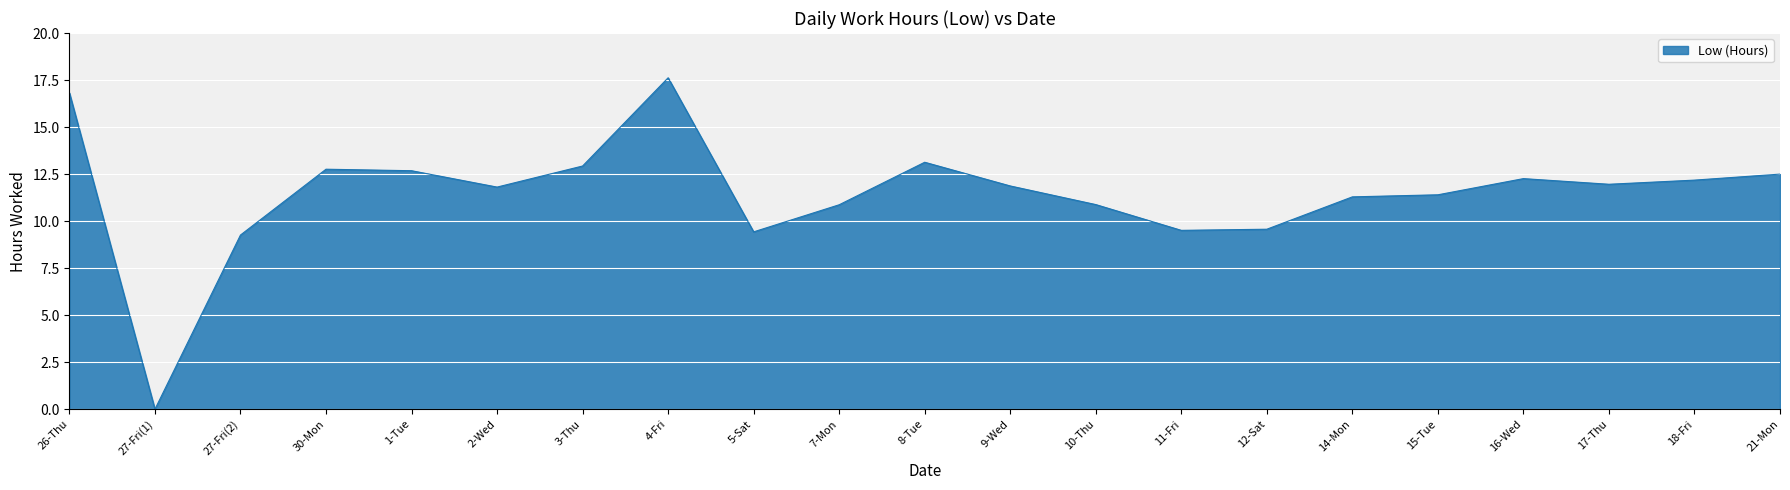

The chart shows a value of 17.6 at 4-Fri. True or false?

True